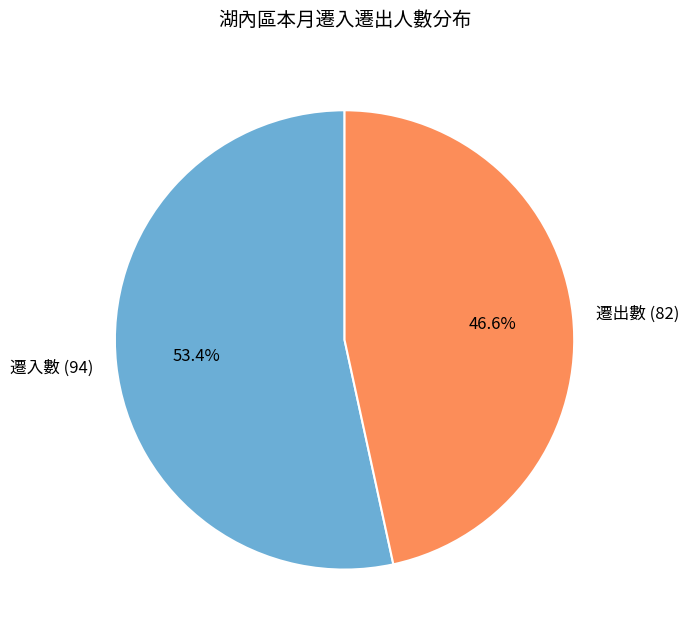

How many slices are in this pie chart?

2